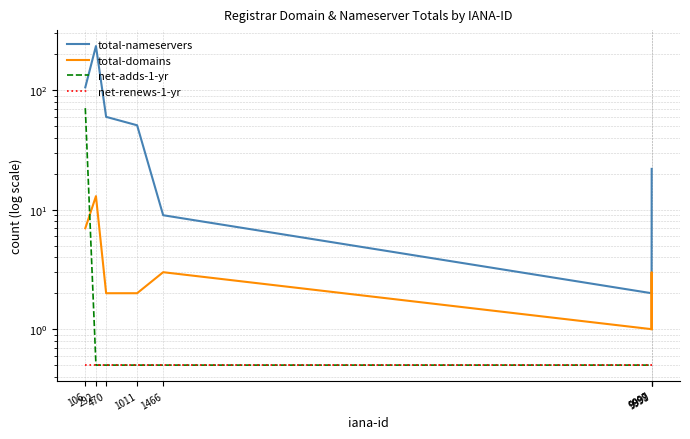

At which category is the sum across all series the highest?

292